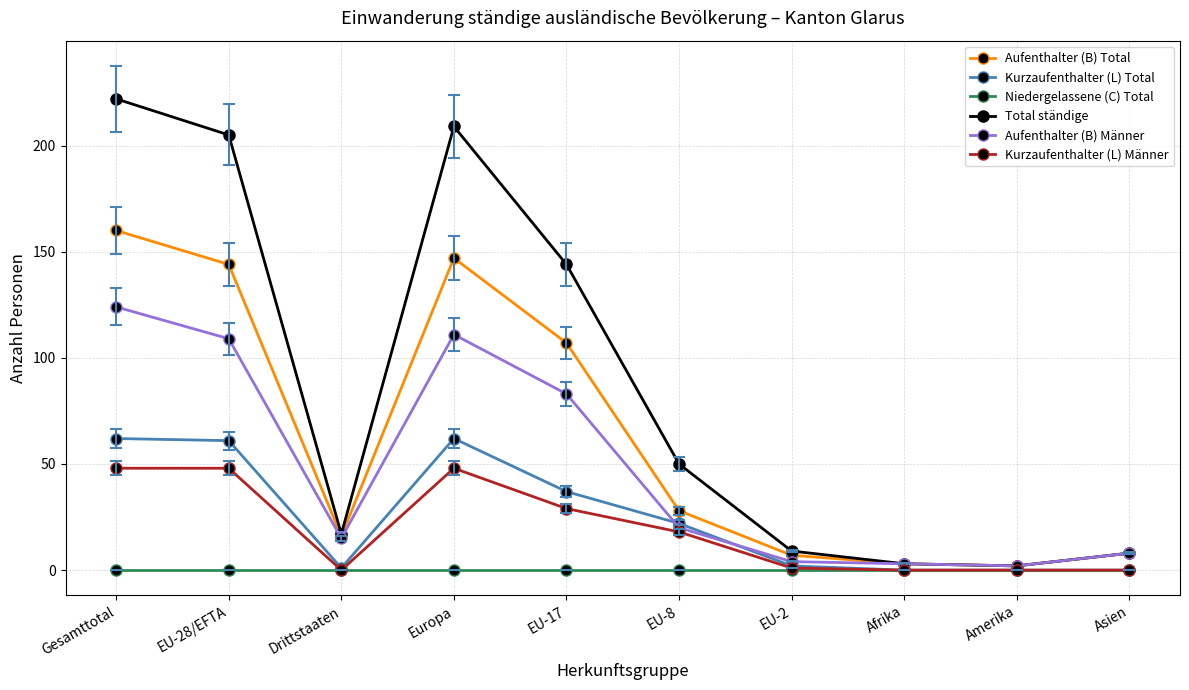

The Aufenthalter (B) Total series shows 198 at Europa. True or false?

False